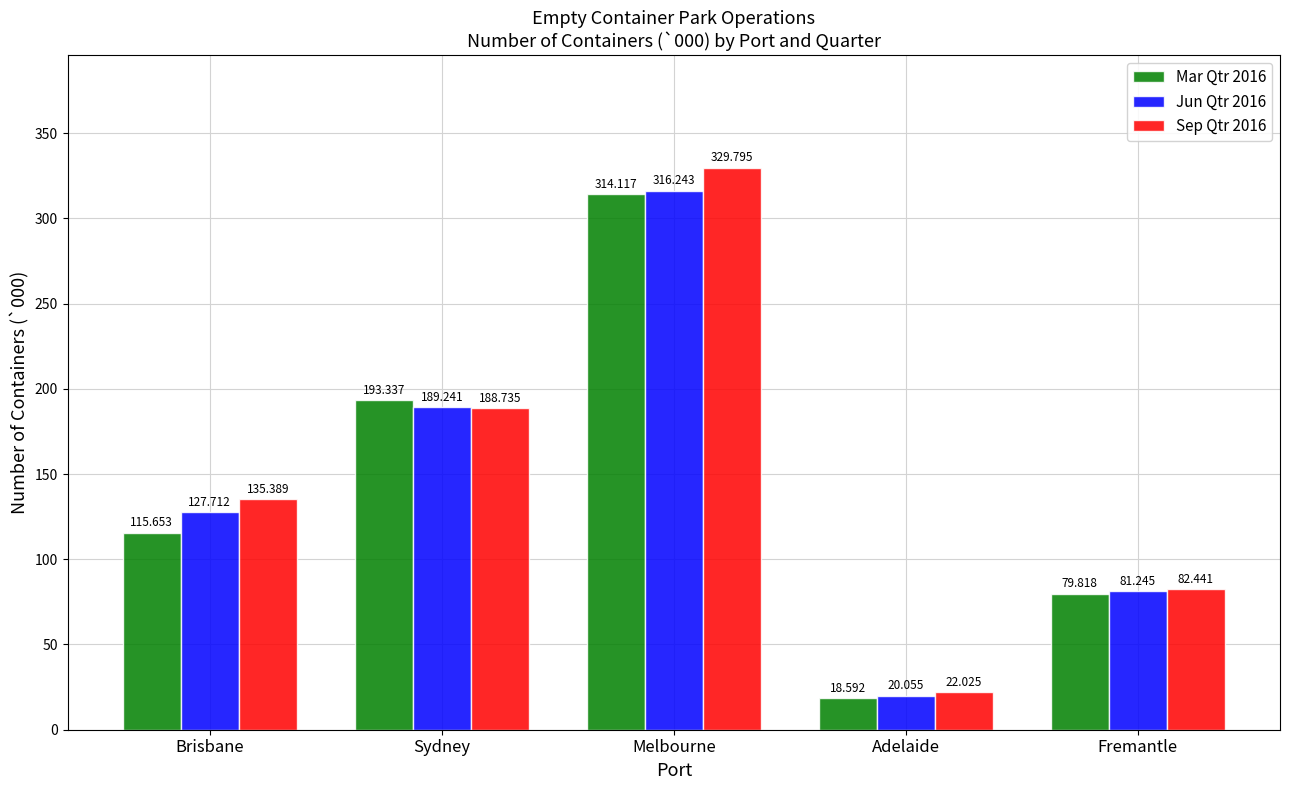

Which series has the largest total across all categories?

Sep Qtr 2016